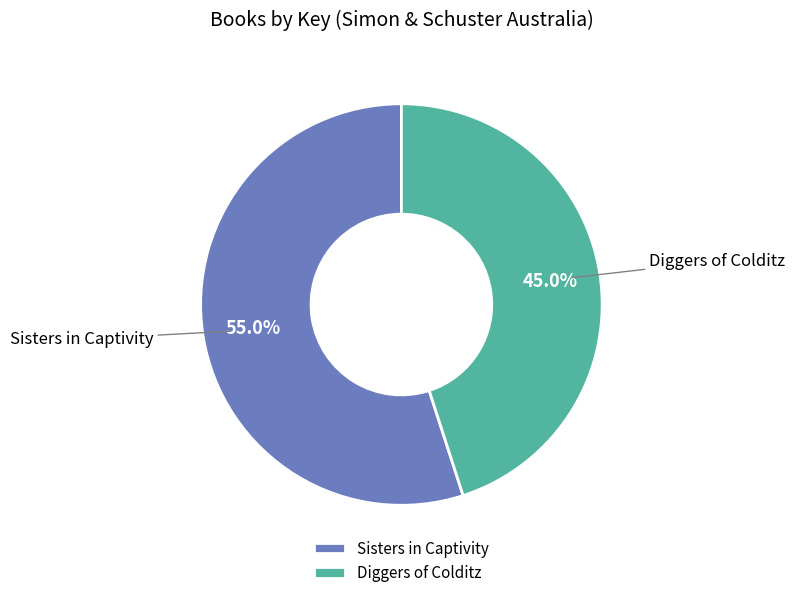

Which has a higher value, Diggers of Colditz or Sisters in Captivity?

Sisters in Captivity